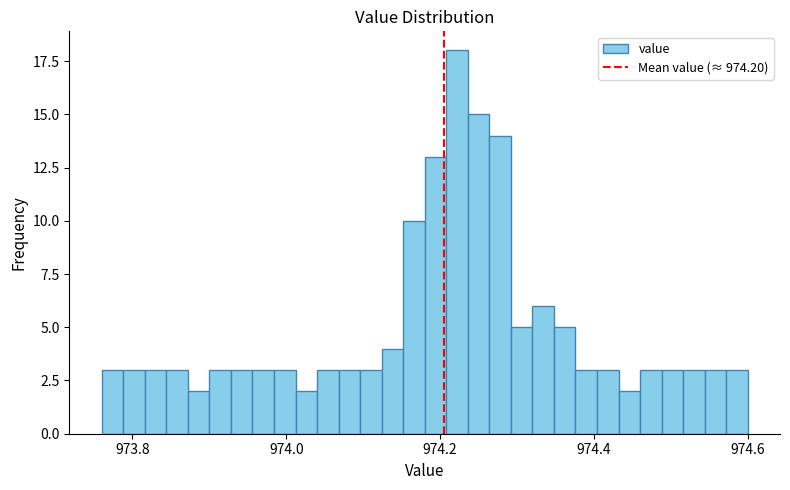

Around what value on the x-axis is the tallest bar? Give the approximate position of its centre, as read against the axis.

974.22